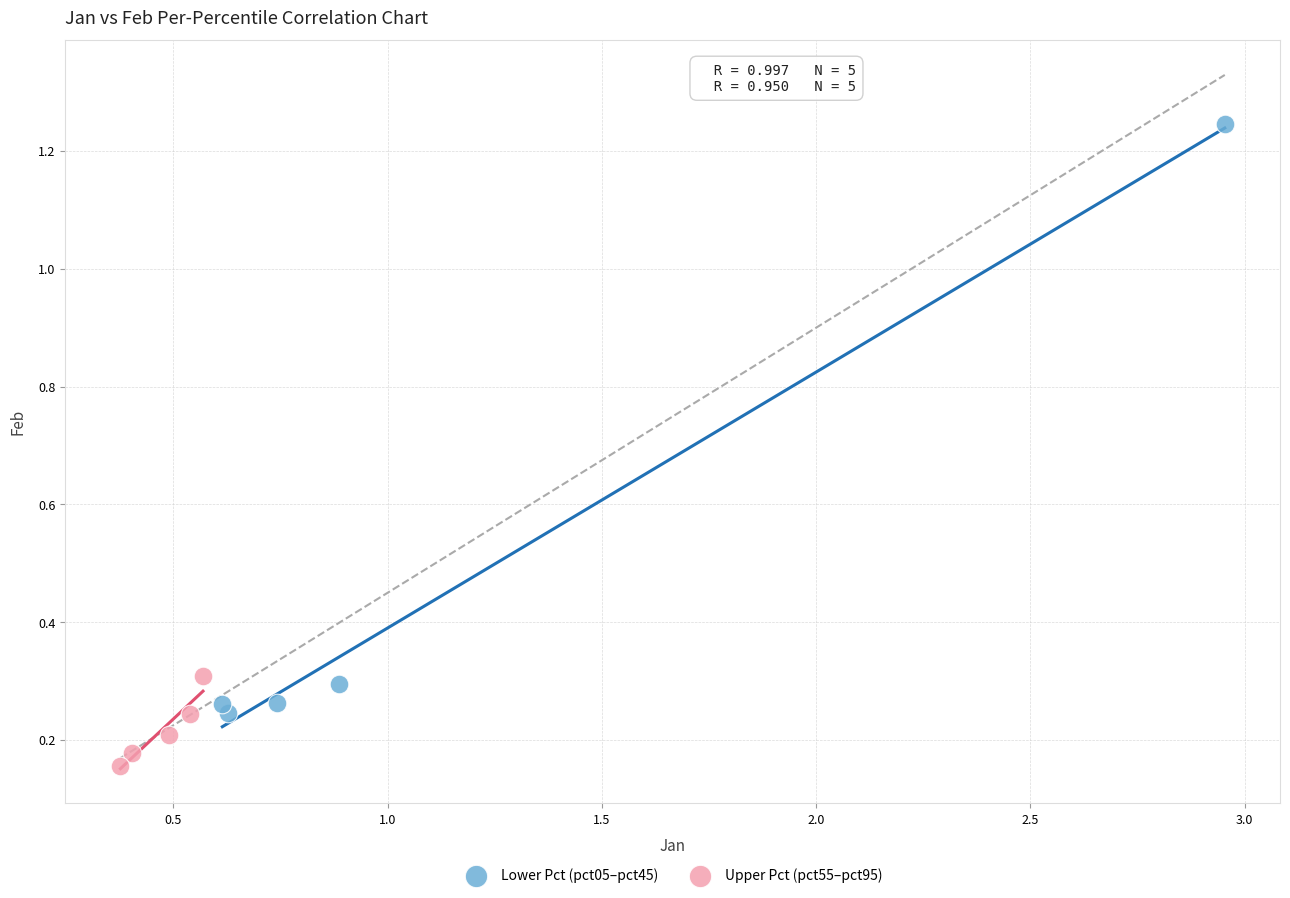

Which series contains the lowest Y value?

Upper Pct (pct55–pct95)